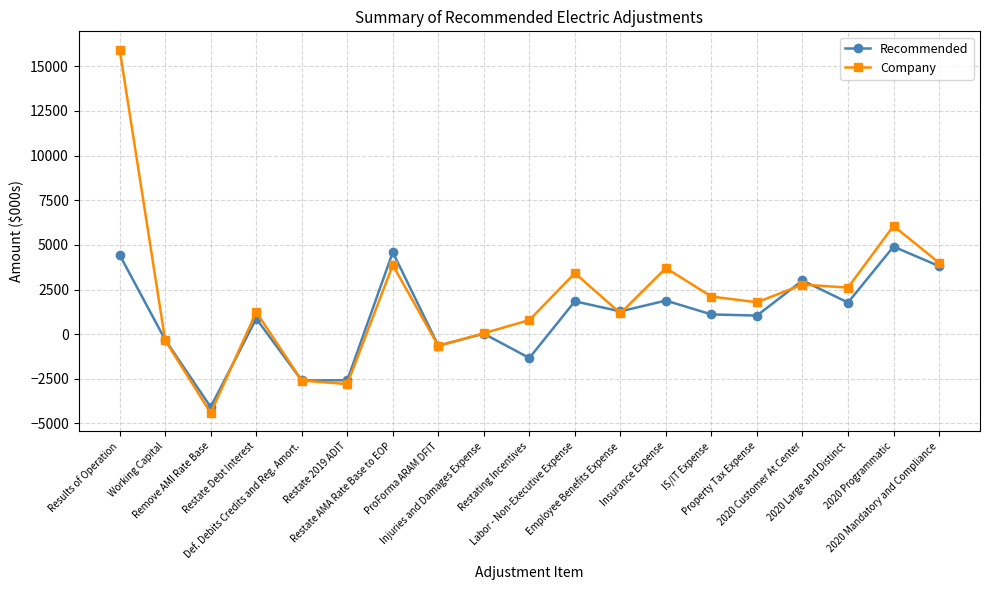

Which series has the largest total across all categories?

Company